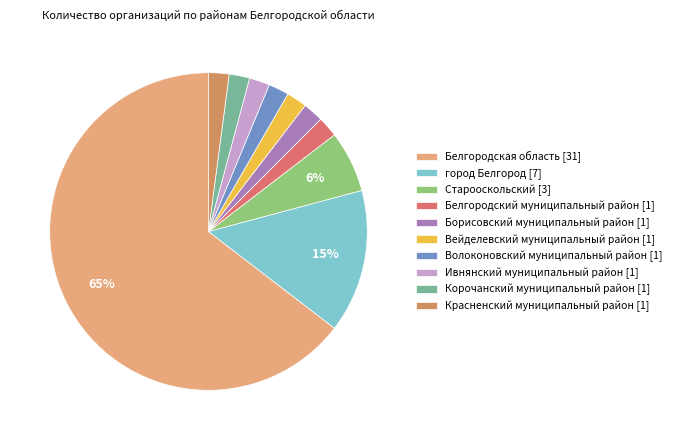

To the nearest percent, what percentage of the pie is Корочанский муниципальный район?

2%